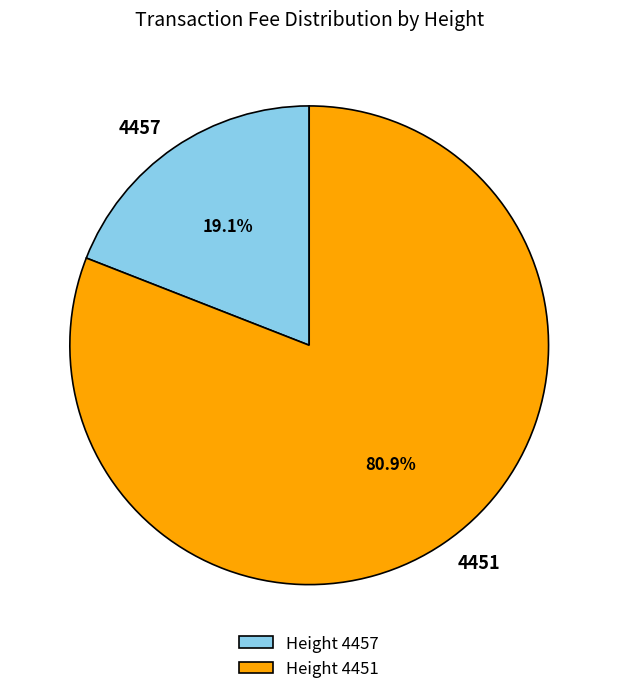

Is there a majority slice in this chart?

Yes